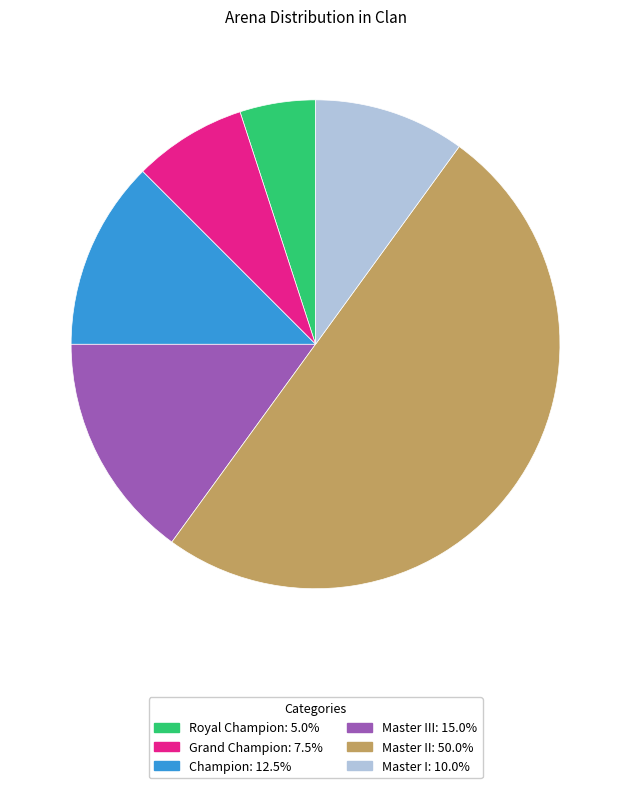

Does any single category account for the majority?

No